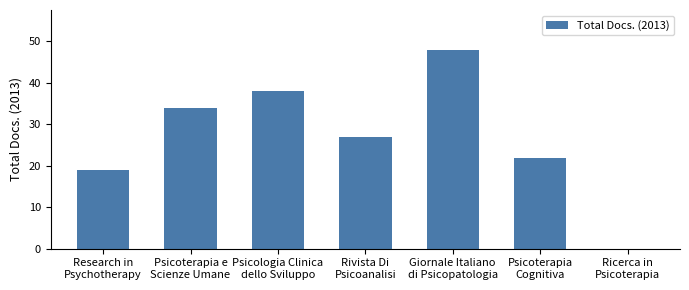

Count the number of data series in this chart.

1